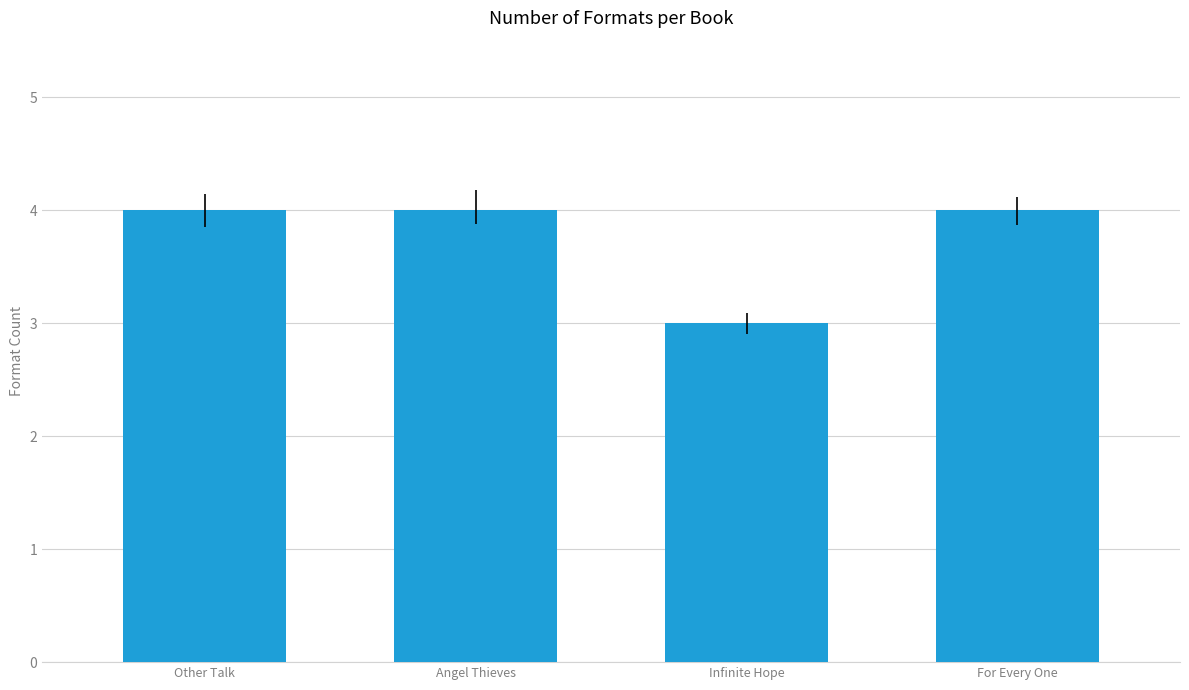

What is the greatest value displayed?

4